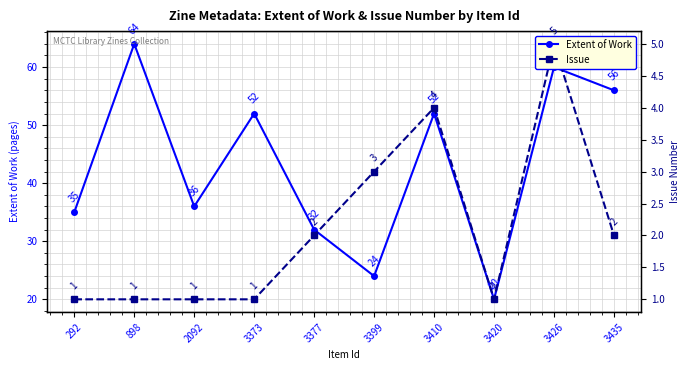

What is the difference between the second highest and minimum values in the Extent of Work series?

40